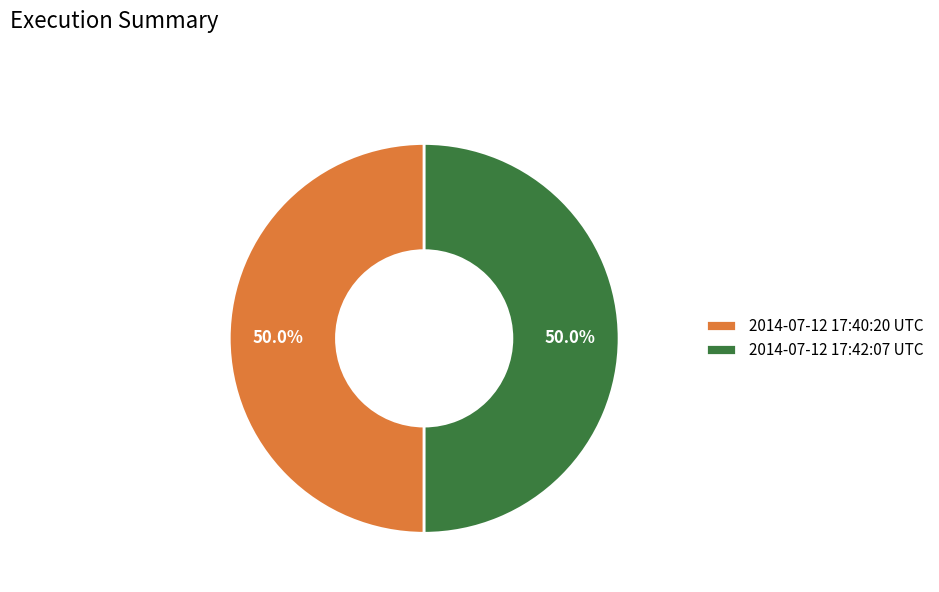

To the nearest percent, what portion does 2014-07-12 17:42:07 UTC represent?

50%